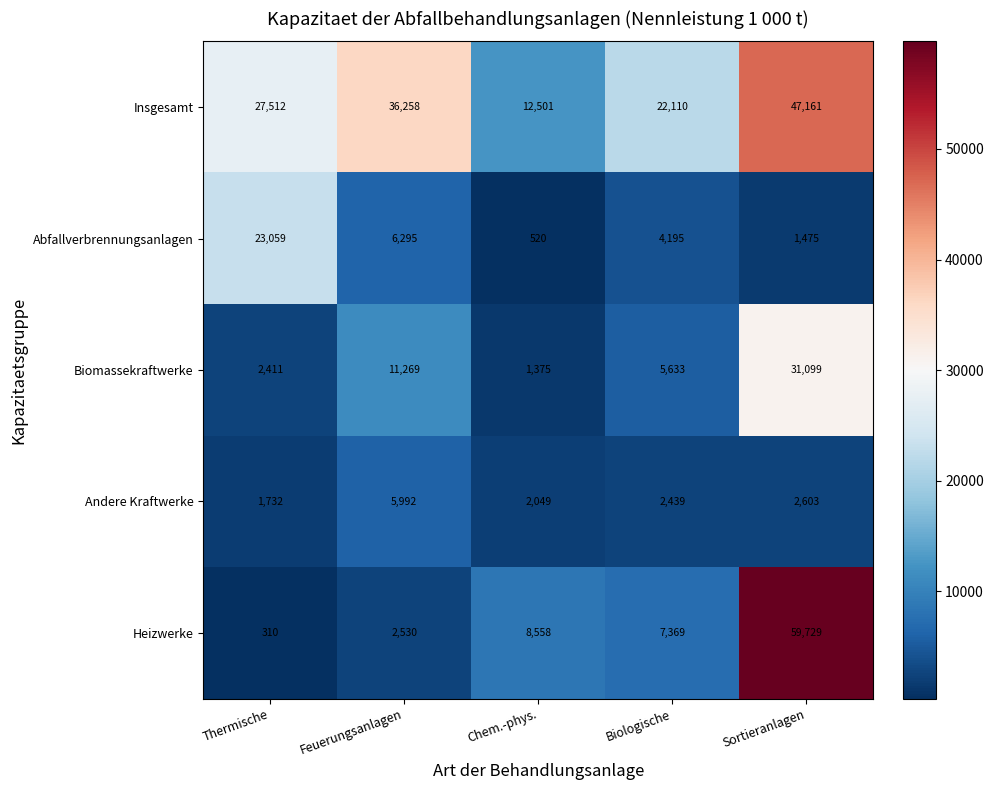

What is the difference between the maximum and minimum values in the Abfallverbrennungsanlagen series?

22539